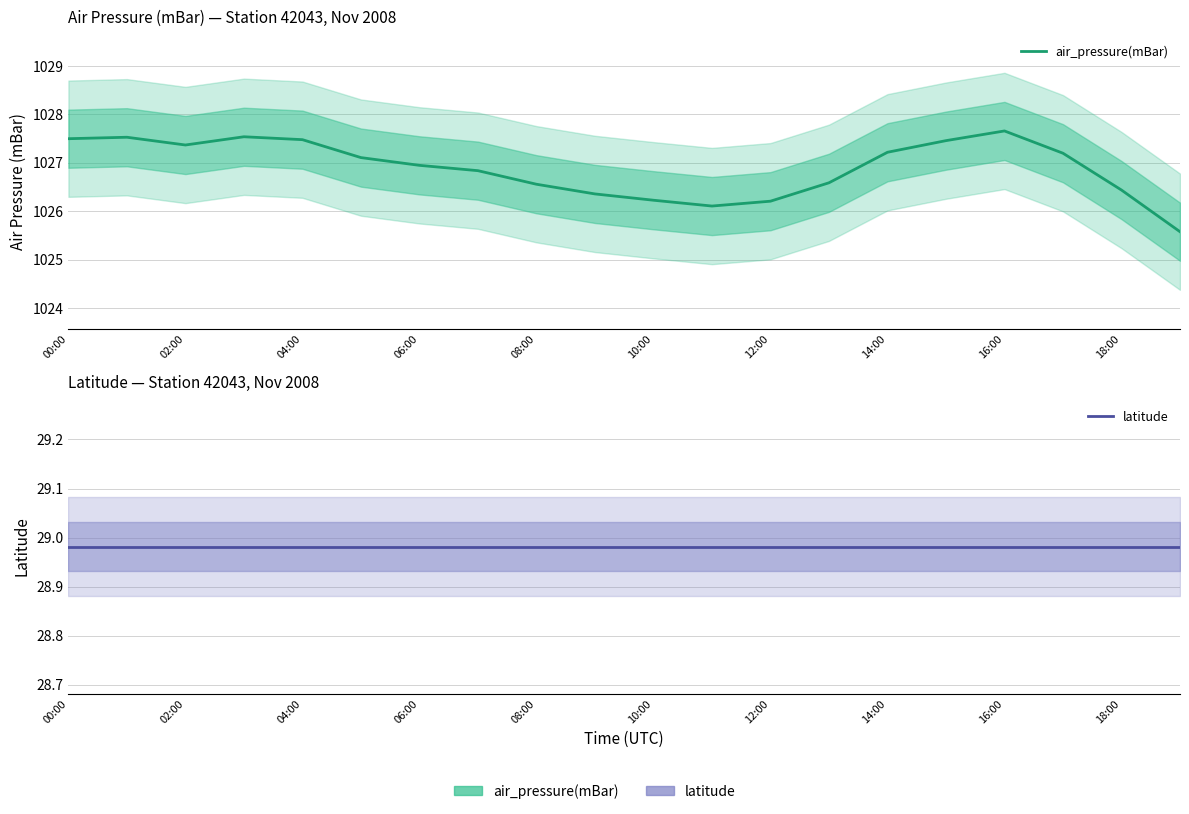

What is the sum of all air_pressure(mBar) values?

20537.9